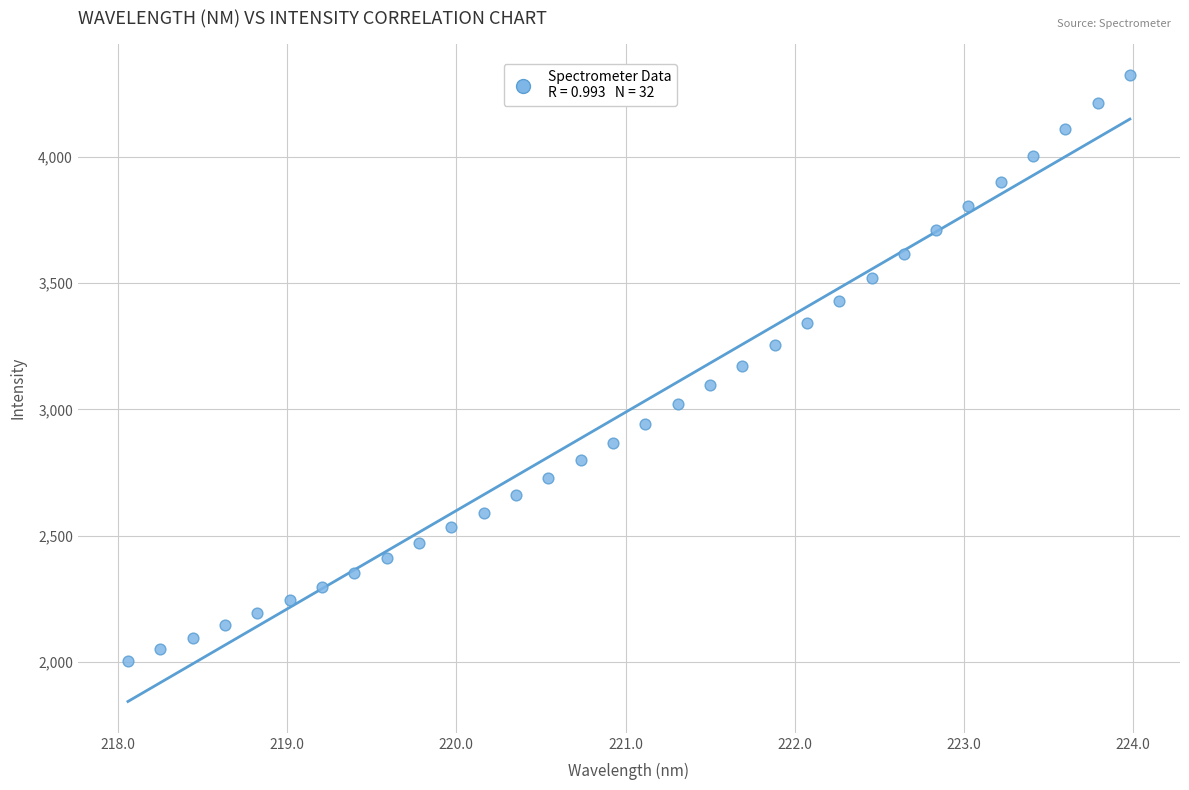

What is the range of Y values (max minus min)?

2318.5